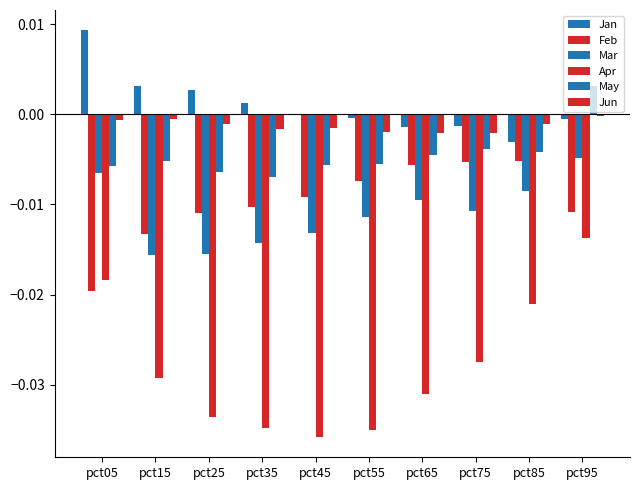

Which has a higher value, pct85 or pct95?

pct95